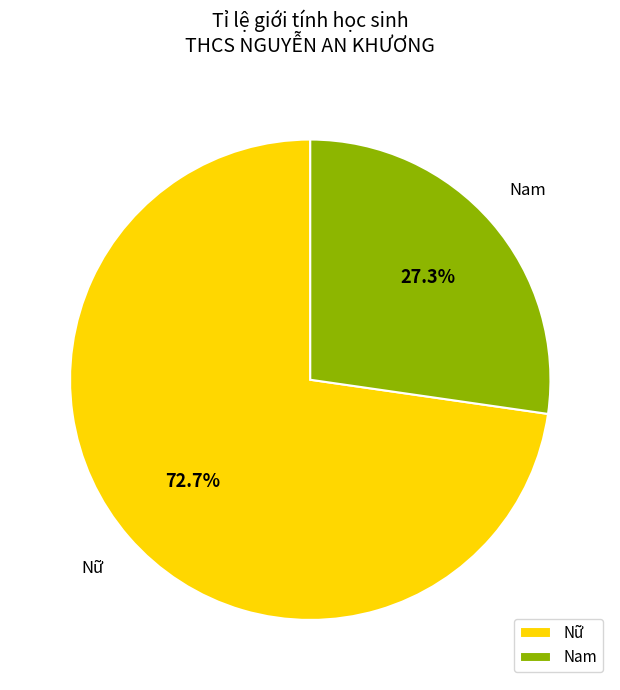

To the nearest percent, what is the average slice percentage?

50%